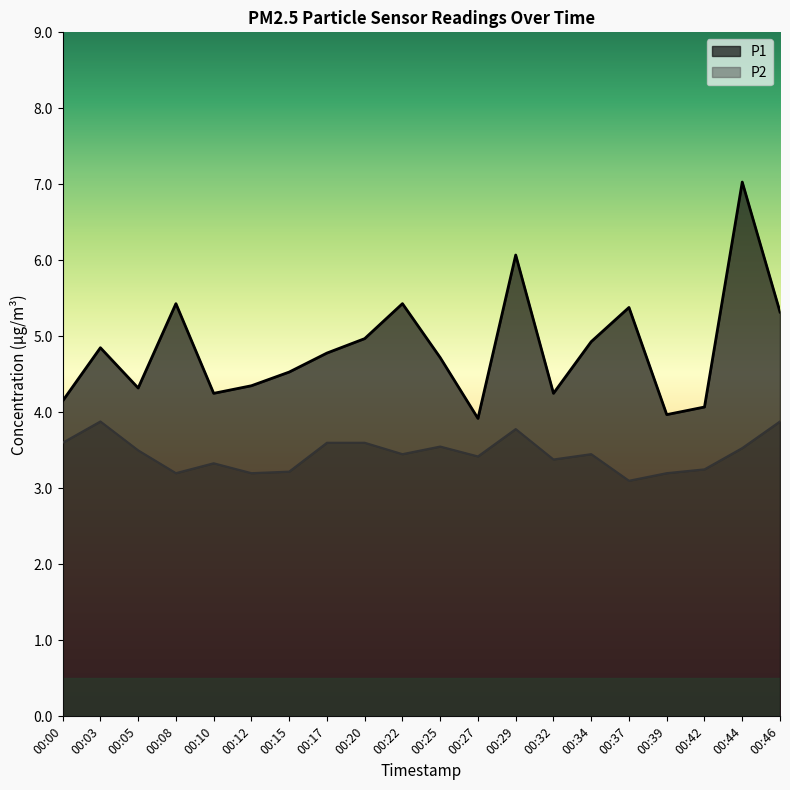

What is the minimum value shown in the chart?

3.1